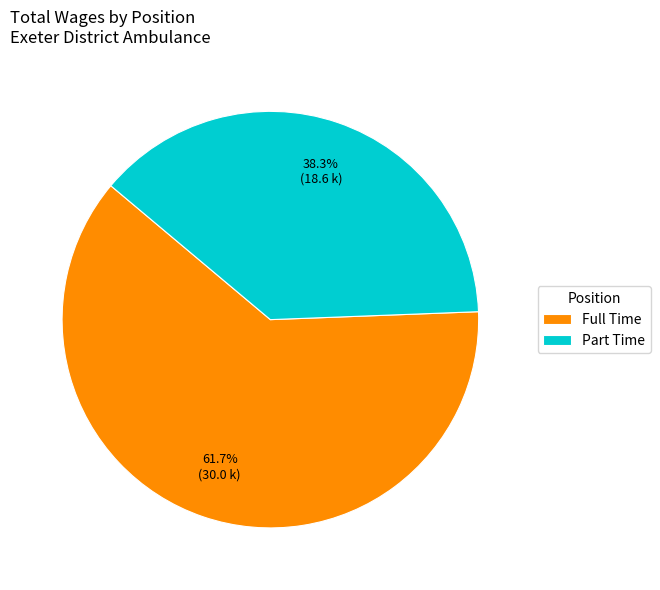

To the nearest percent, what is the difference between the Part Time and Full Time slice percentages?

23%